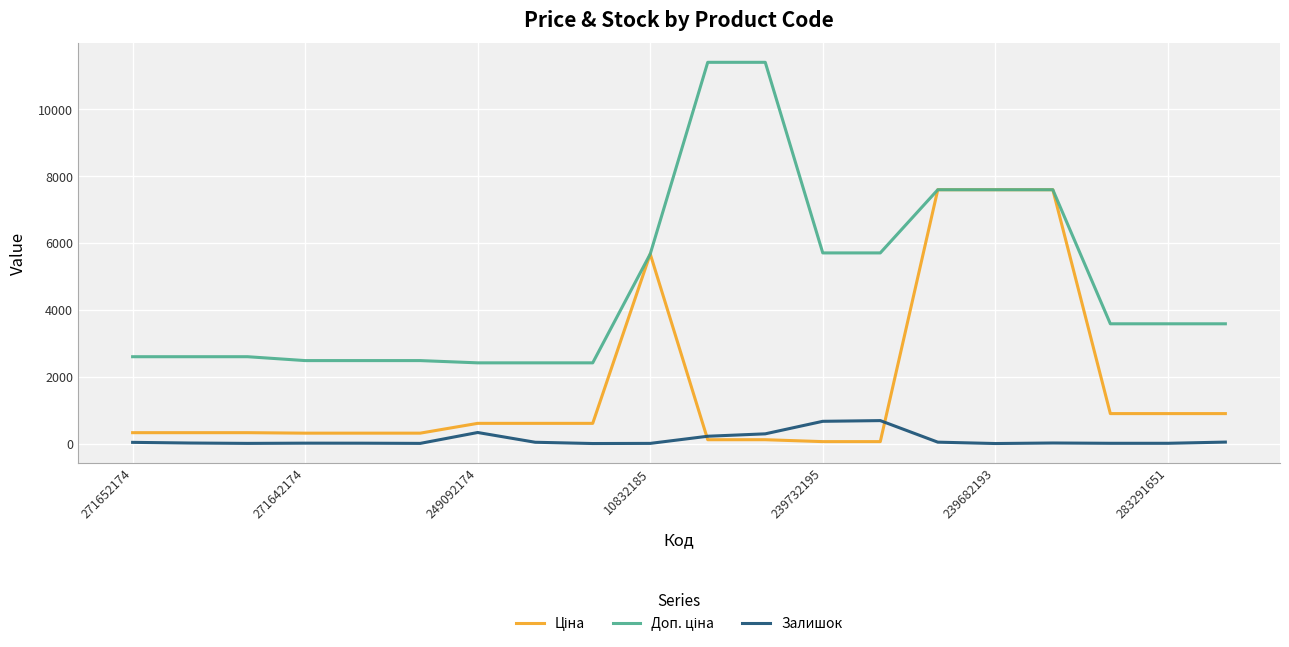

At how many categories does at least one series exceed 7508?

5